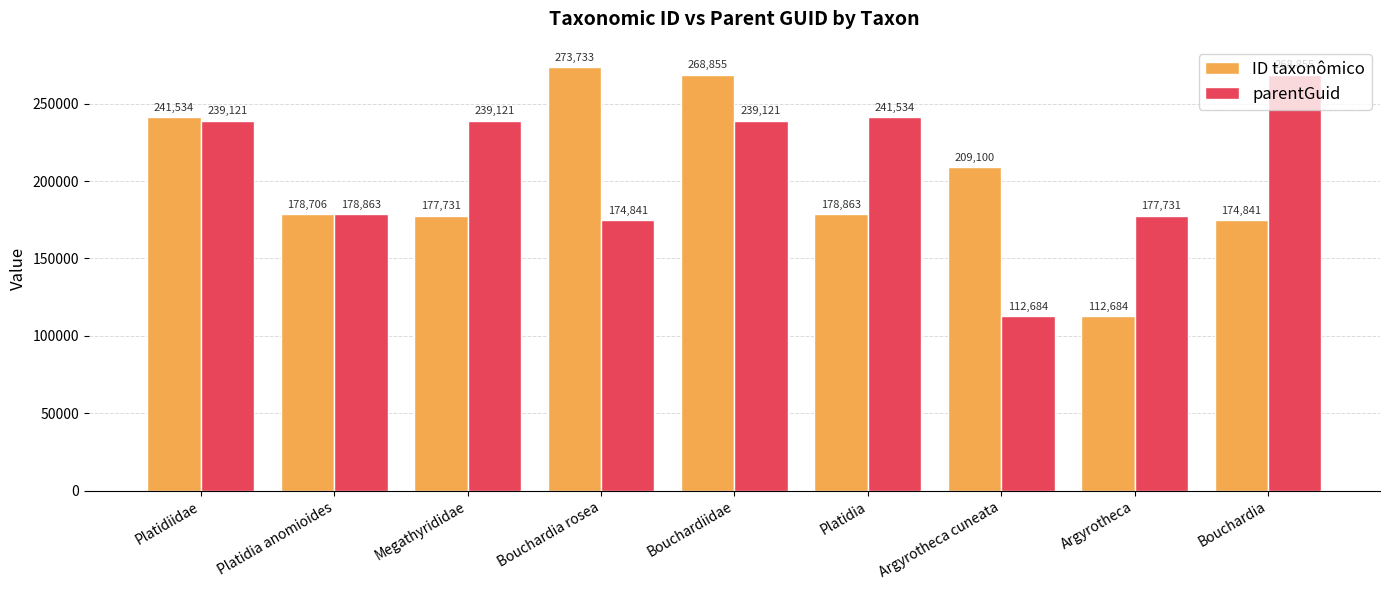

The parentGuid series shows 405980 at Platidia. True or false?

False